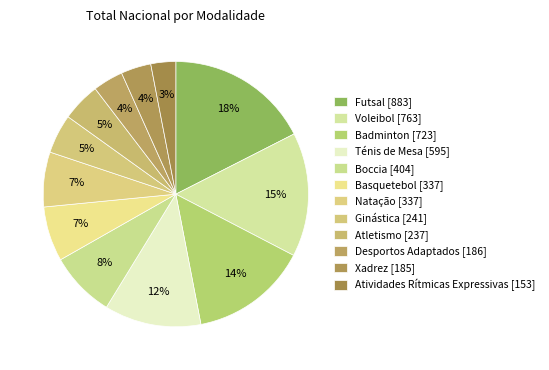

How many slices are in this pie chart?

12